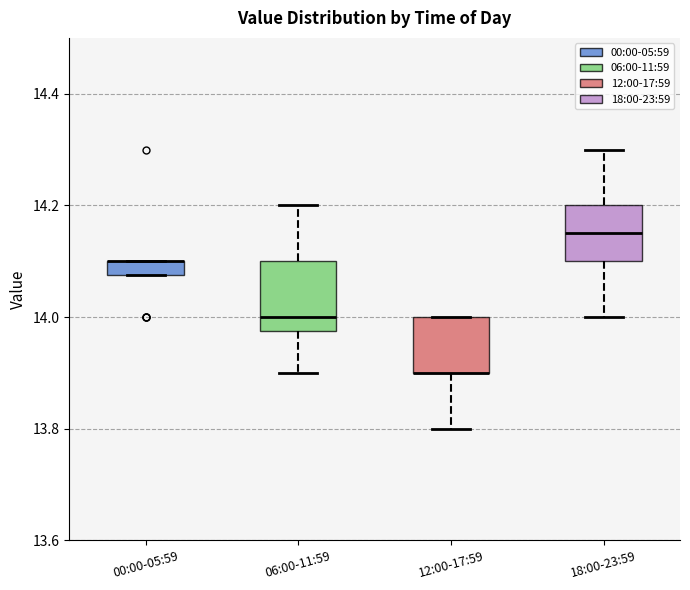

Comparing the boxes themselves (not the whiskers), which one is the tallest?

06:00-11:59